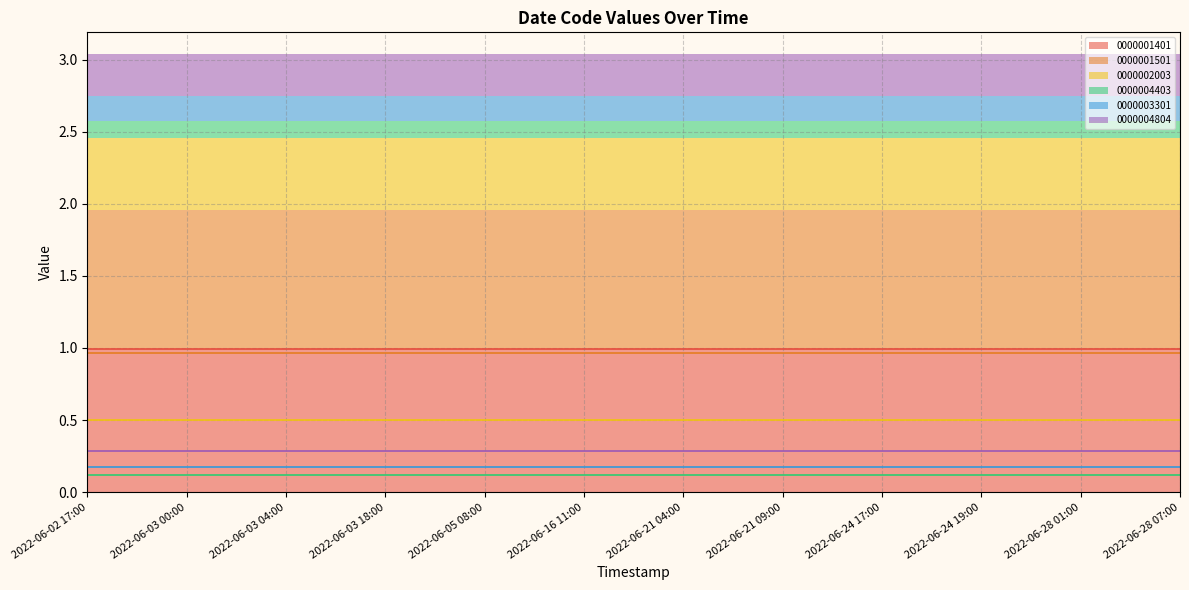

Which series has the largest total across all categories?

0000001401